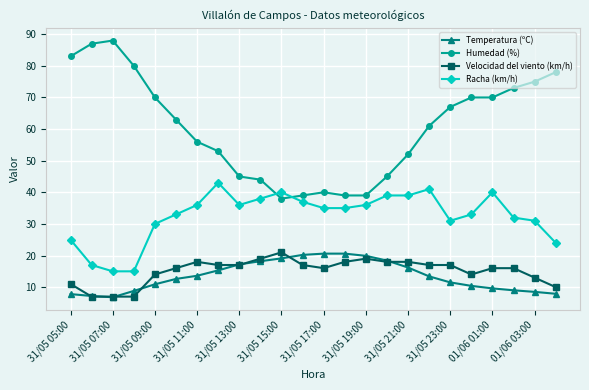

Which series has the widest spread of values?

Humedad (%)